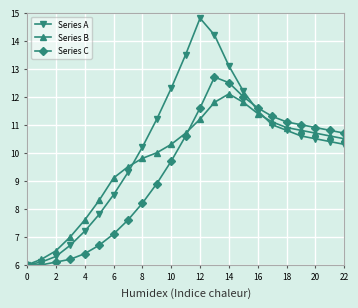

Which series has the largest total across all categories?

Series A